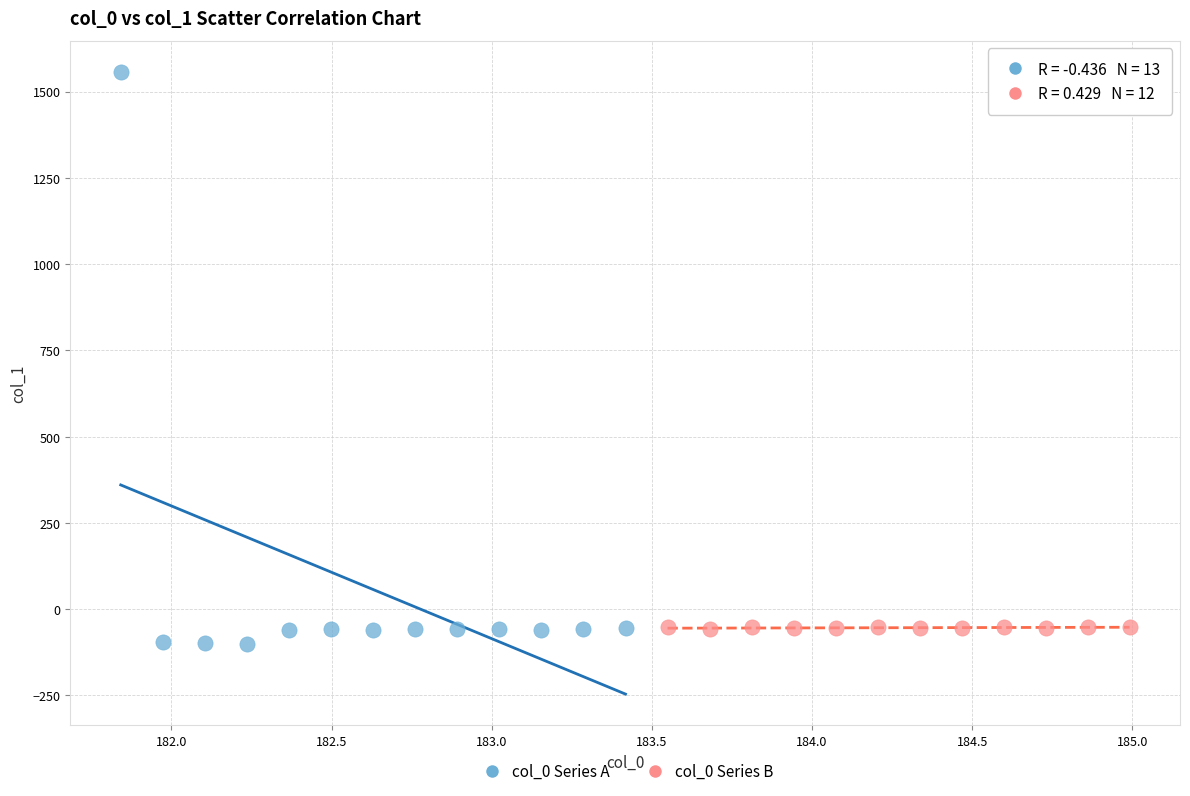

Which series has the largest Y range (max minus min)?

col_0 Series A